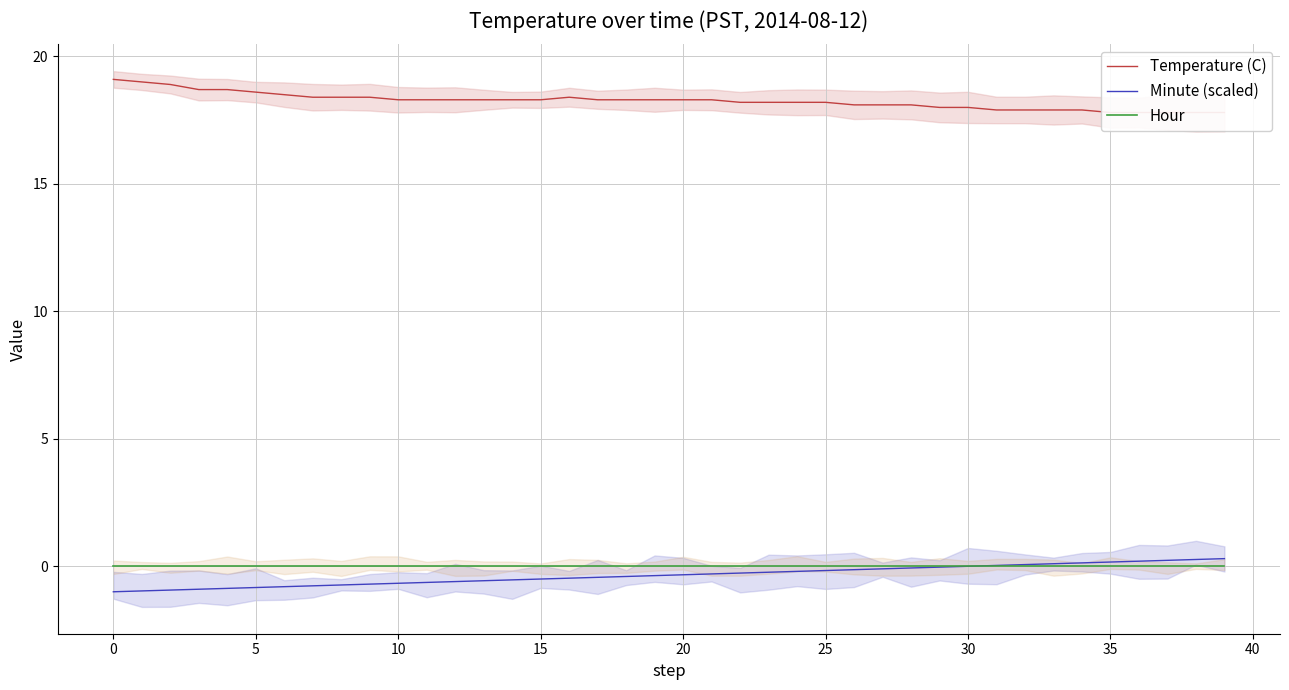

Count the number of data series in this chart.

3